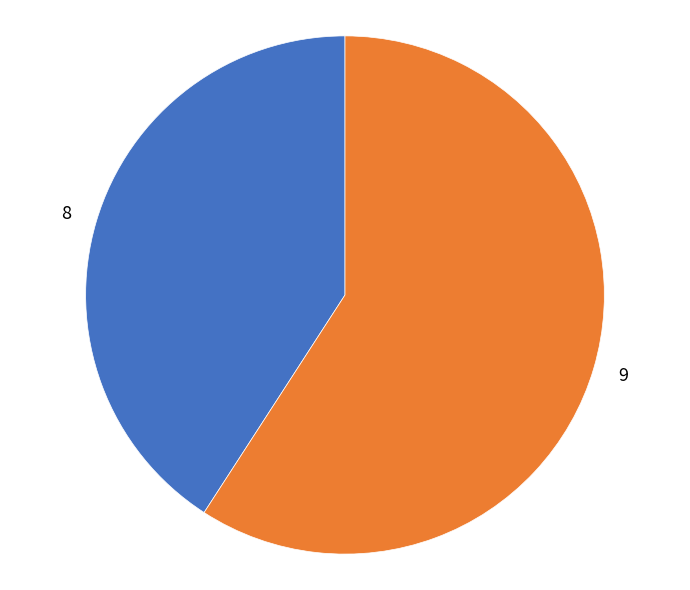

Is there a majority slice in this chart?

Yes